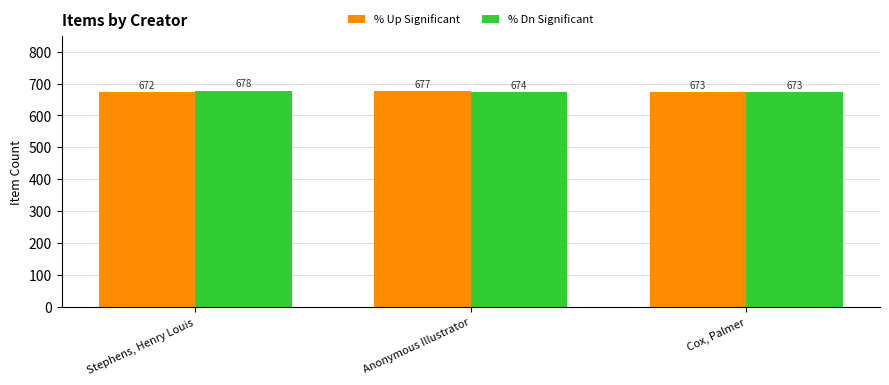

What is the difference between the maximum and minimum values in the % Dn Significant series?

5